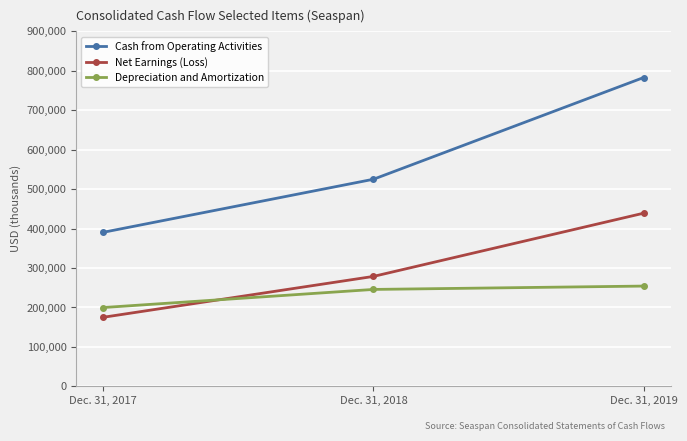

True or false: Depreciation and Amortization has a value of 64769 at Dec. 31, 2018.

False